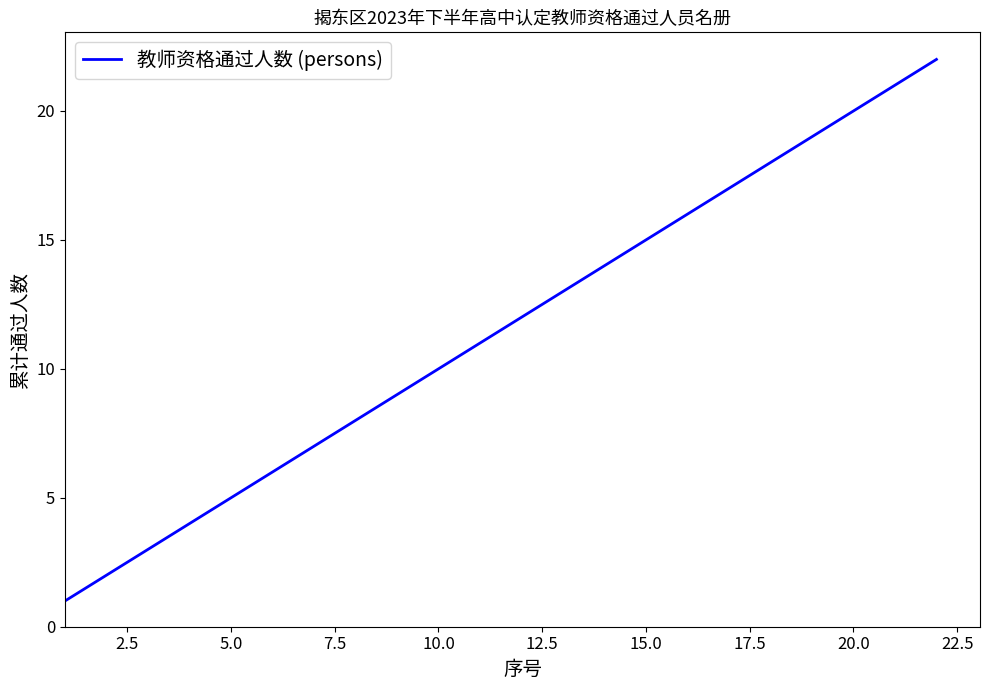

Count the number of categories in the chart.

22